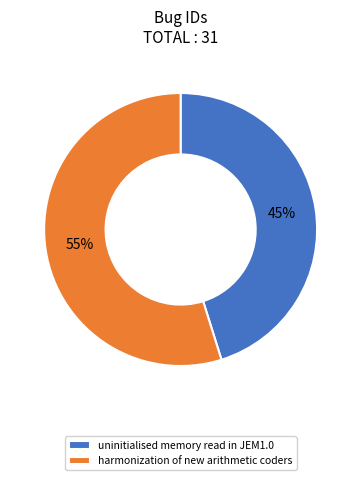

What is the largest slice in the pie chart?

harmonization of new arithmetic coders